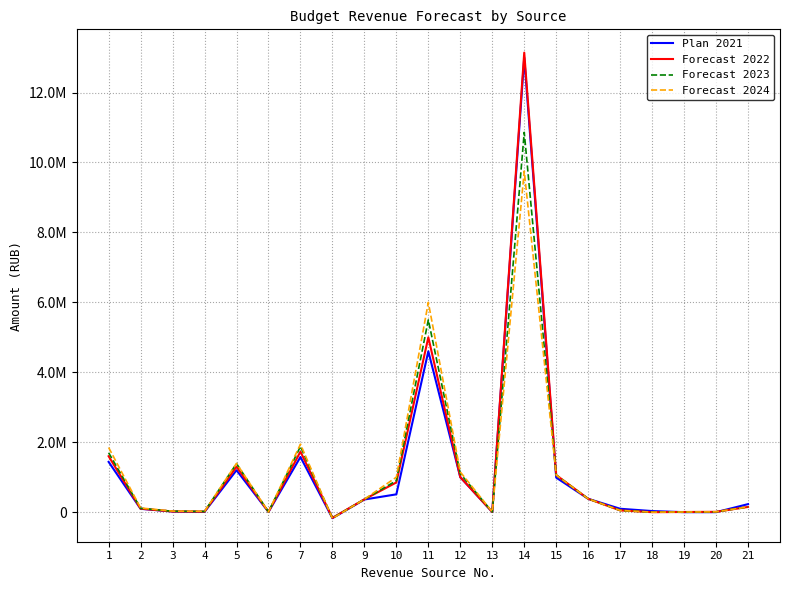

Which series has the largest range (max minus min)?

Forecast 2022